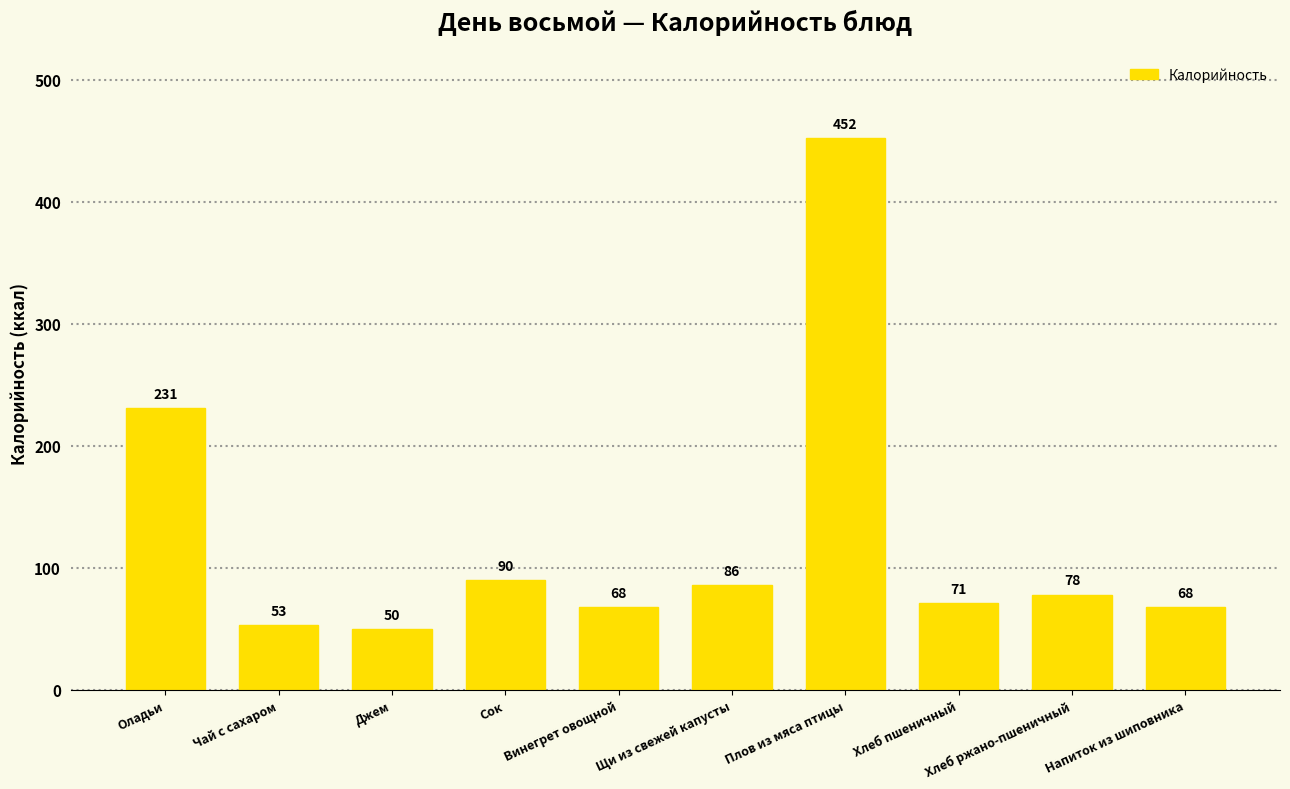

What is the smallest value displayed?

50